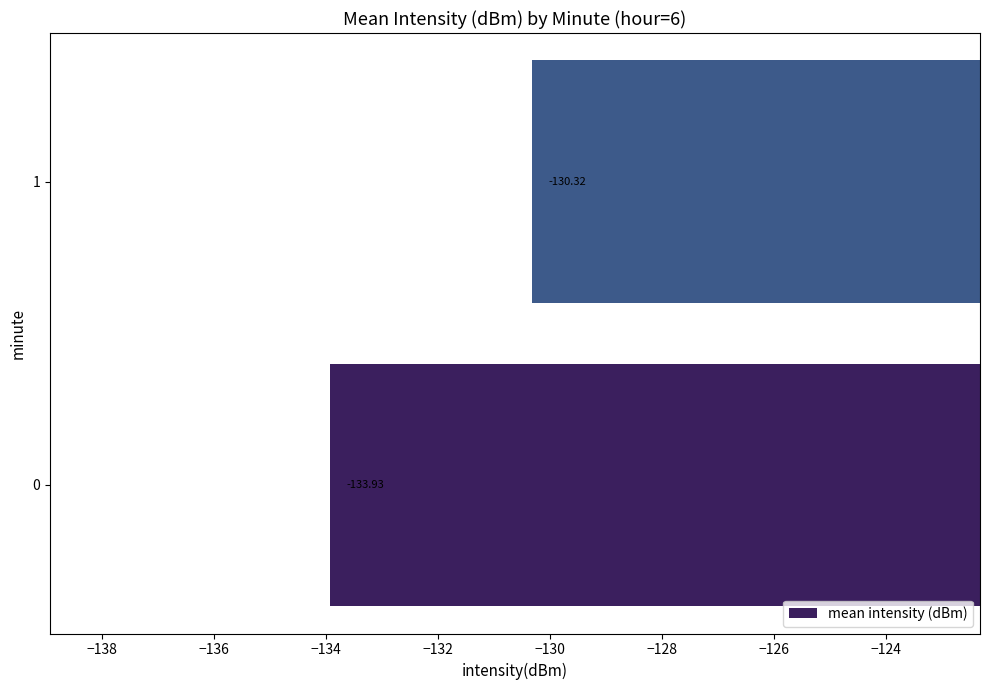

What is the change in value from 0 to 1?

+3.6